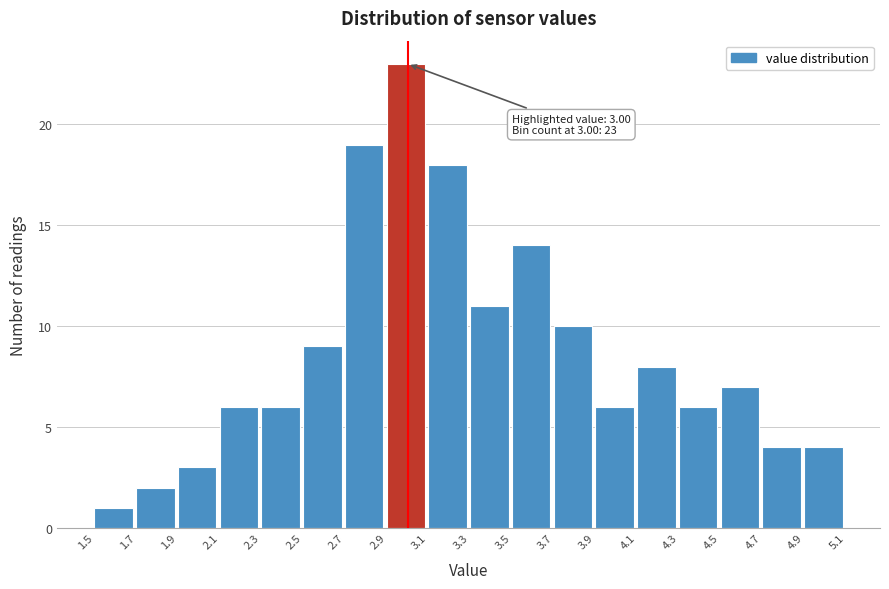

Which range on the x-axis has the tallest bar?

2.9 to 3.1